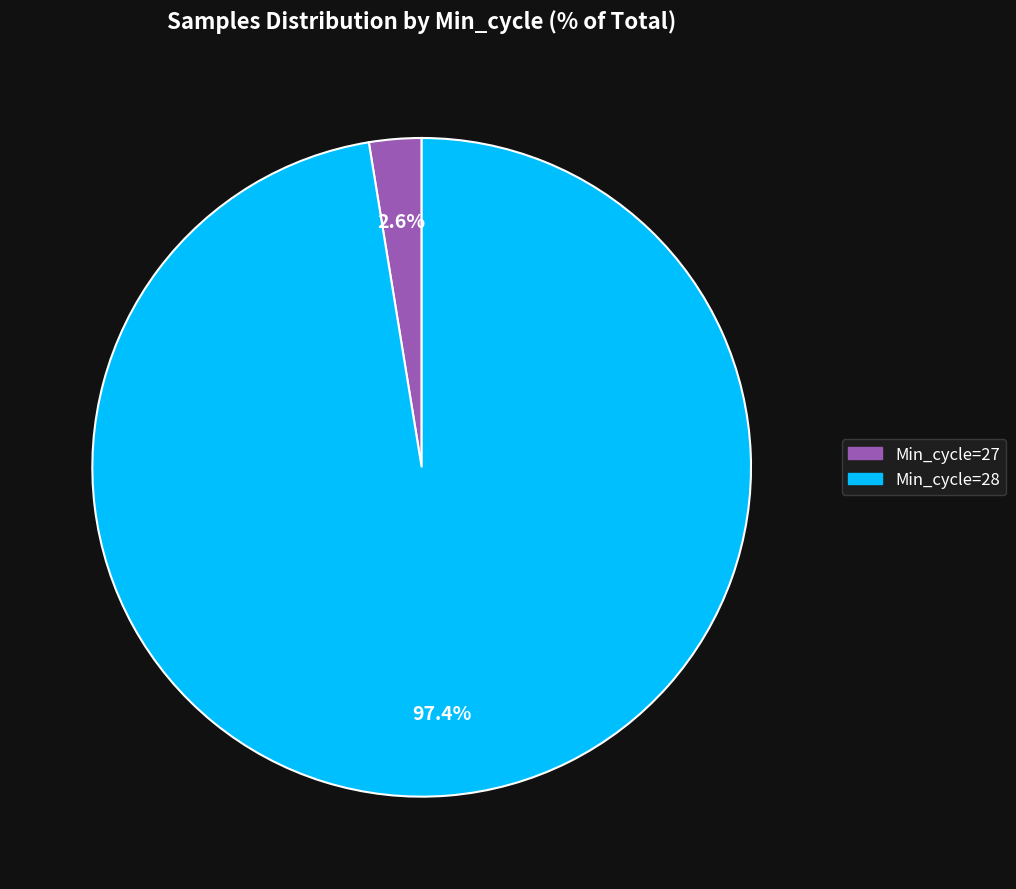

Does any single category account for the majority?

Yes